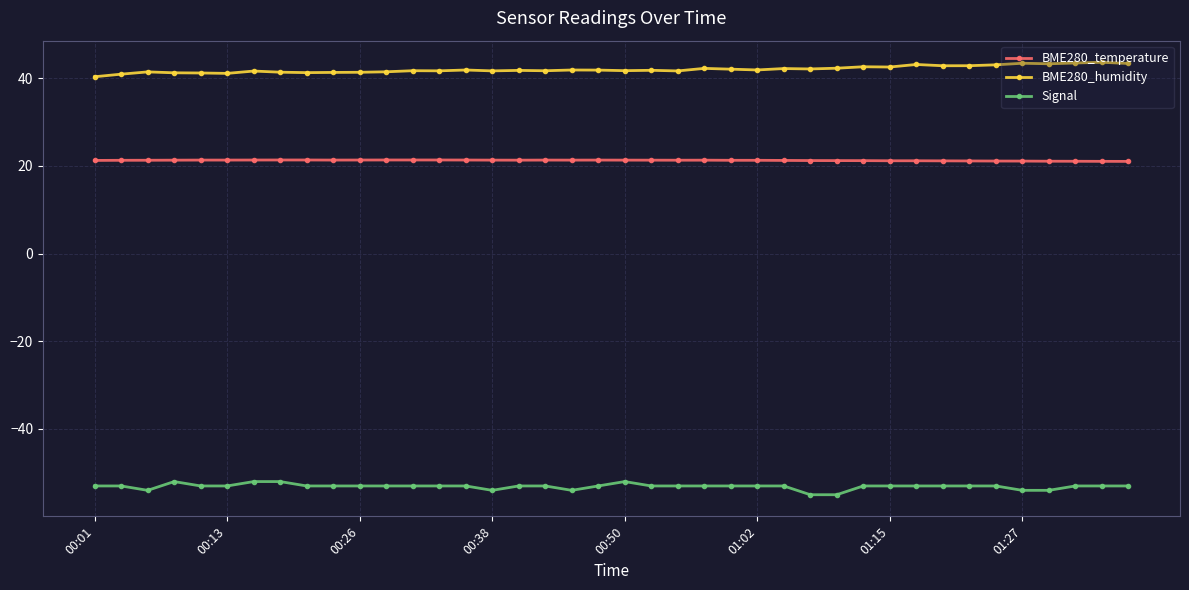

Which series has the largest total across all categories?

BME280_humidity